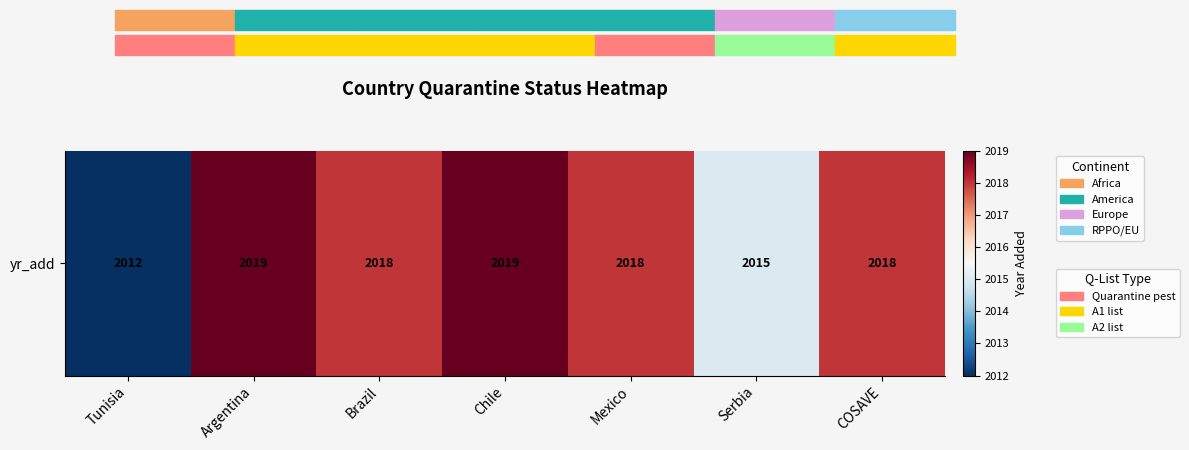

Which category has the highest value across all series?

Argentina